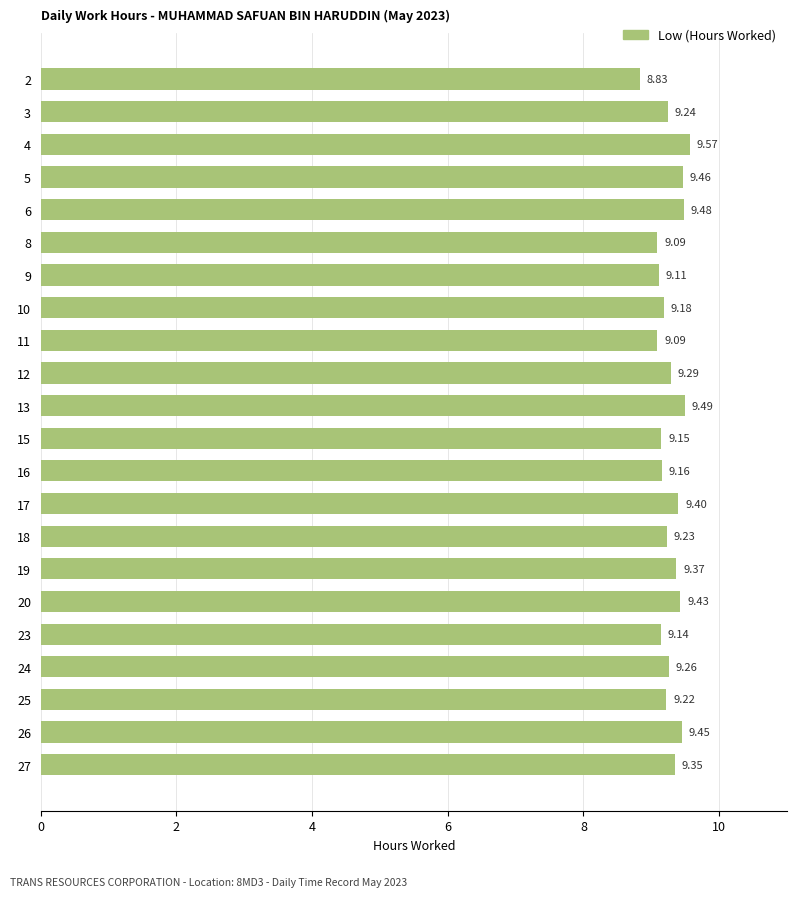

True or false: the data shows 9.5 at 6.

True